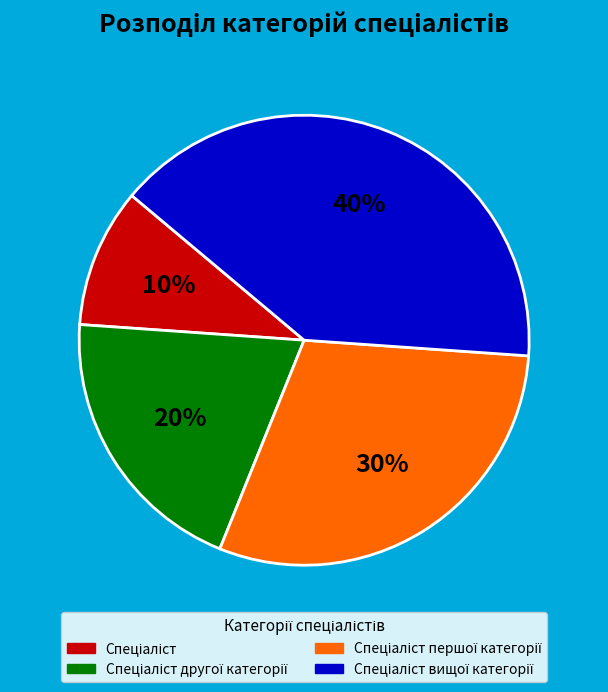

Is there any slice that represents more than half of the pie?

No